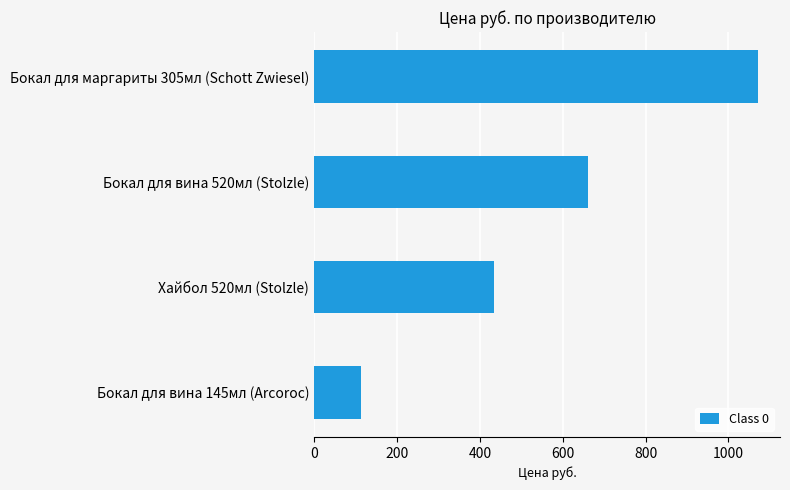

What is the change in value from Бокал для вина 145мл (Arcoroc) to Хайбол 520мл (Stolzle)?

+322